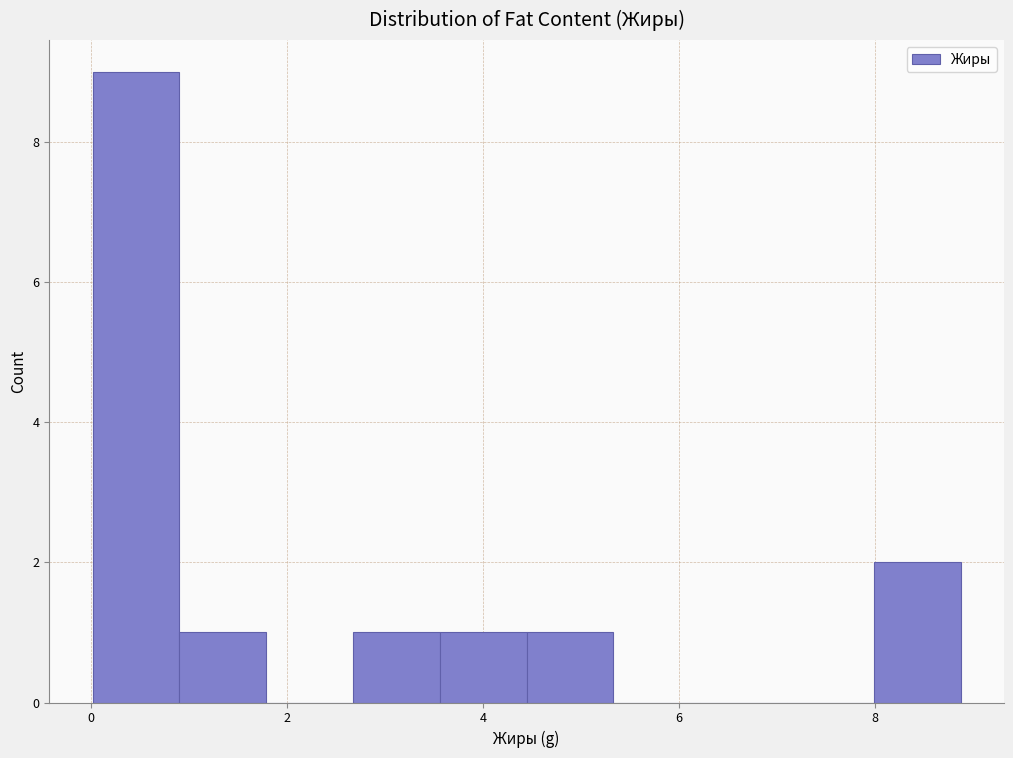

Reading left to right, list every bar in this chart as the range it spans on the x-axis followed by its height. Neither the bar edges nor the heights are printed on the chart, so give them approximately, as read against the axes.

0.0 to 1.0: 9
1.0 to 1.8: 1
1.8 to 2.6: 0
2.6 to 3.6: 1
3.6 to 4.4: 1
4.4 to 5.4: 1
5.4 to 6.2: 0
6.2 to 7.2: 0
7.2 to 8.0: 0
8.0 to 8.8: 2